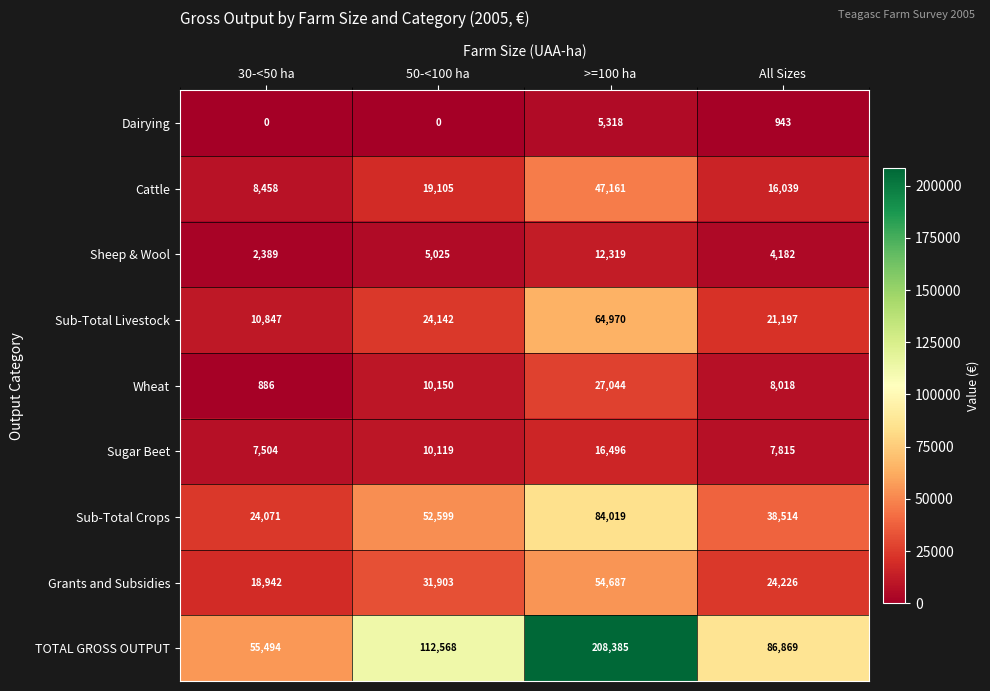

What is the average value of the Sugar Beet series?

10484